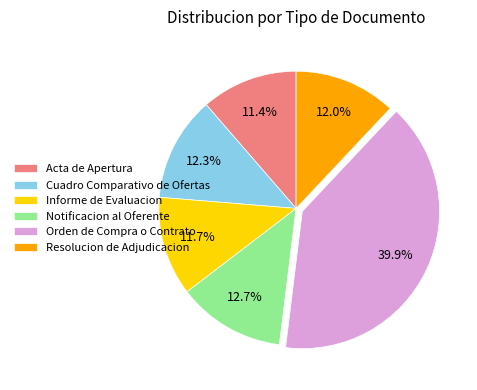

Between Acta de Apertura and Resolucion de Adjudicacion, which is larger?

Resolucion de Adjudicacion